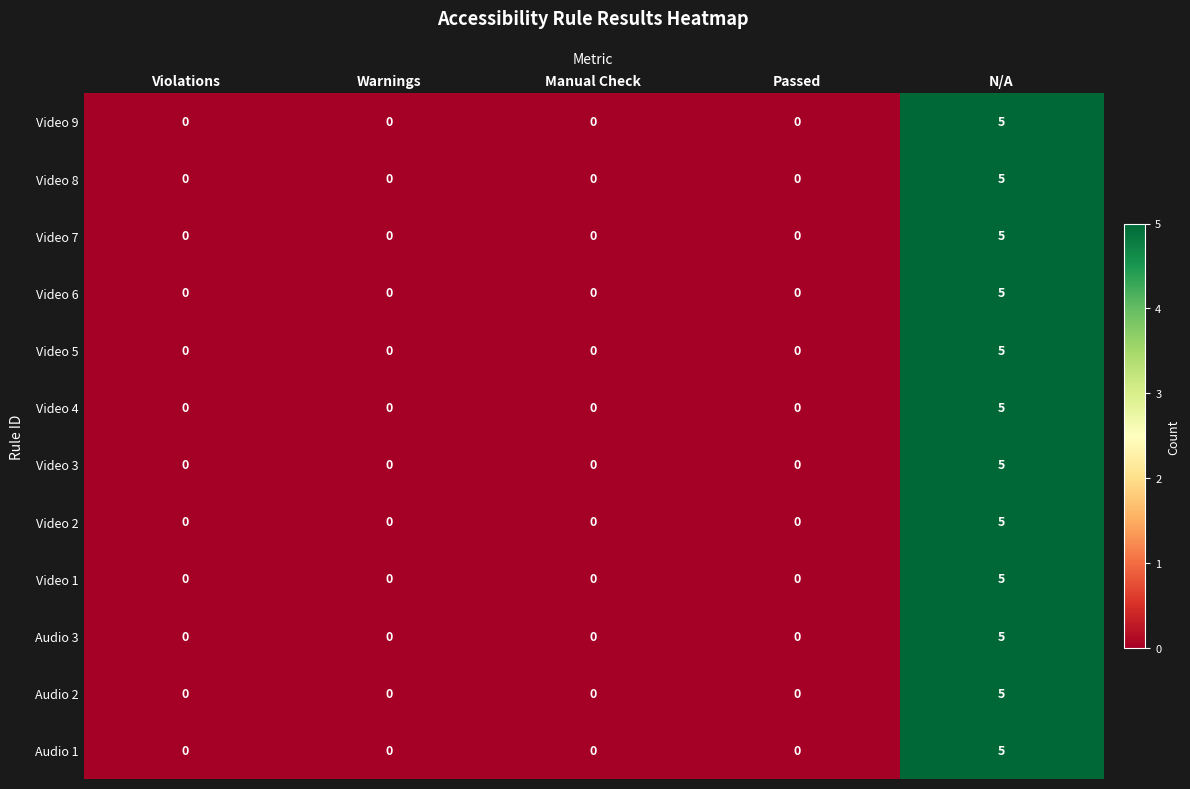

At which category is the sum across all series the highest?

N/A